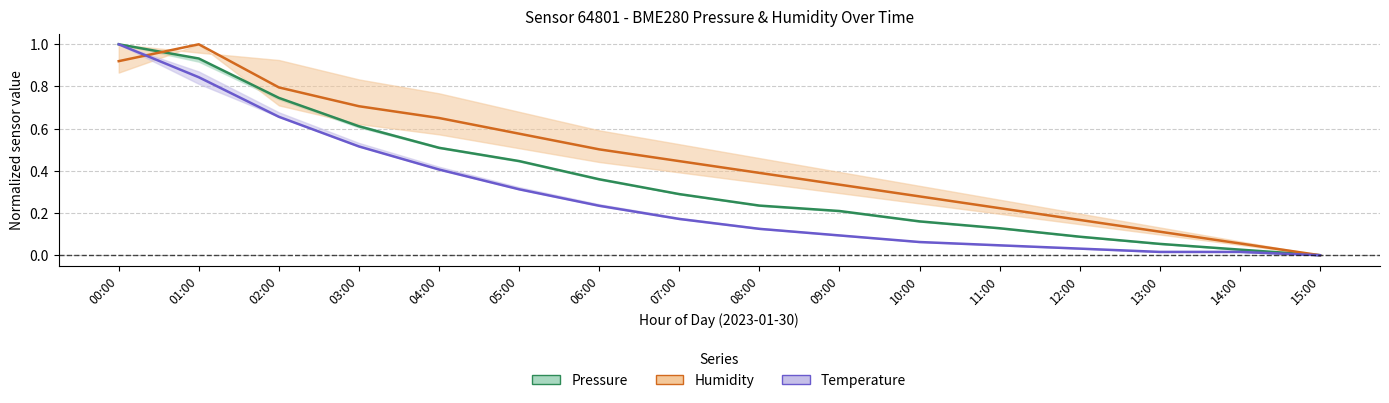

True or false: Humidity (normalized) has more than 2 points higher than both neighbors.

False